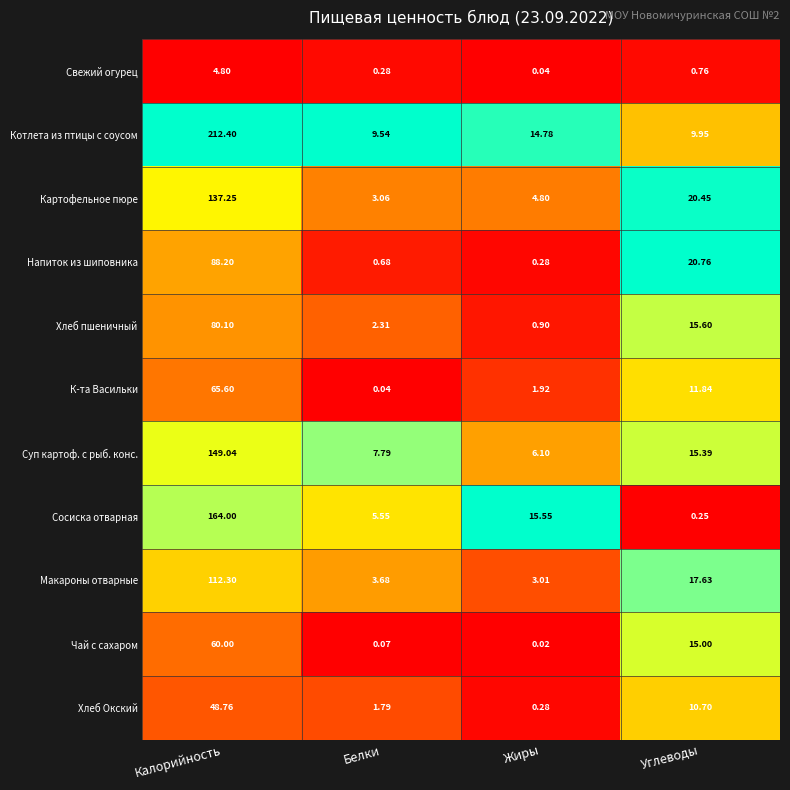

What is the difference between the highest and lowest values at Углеводы?

20.5